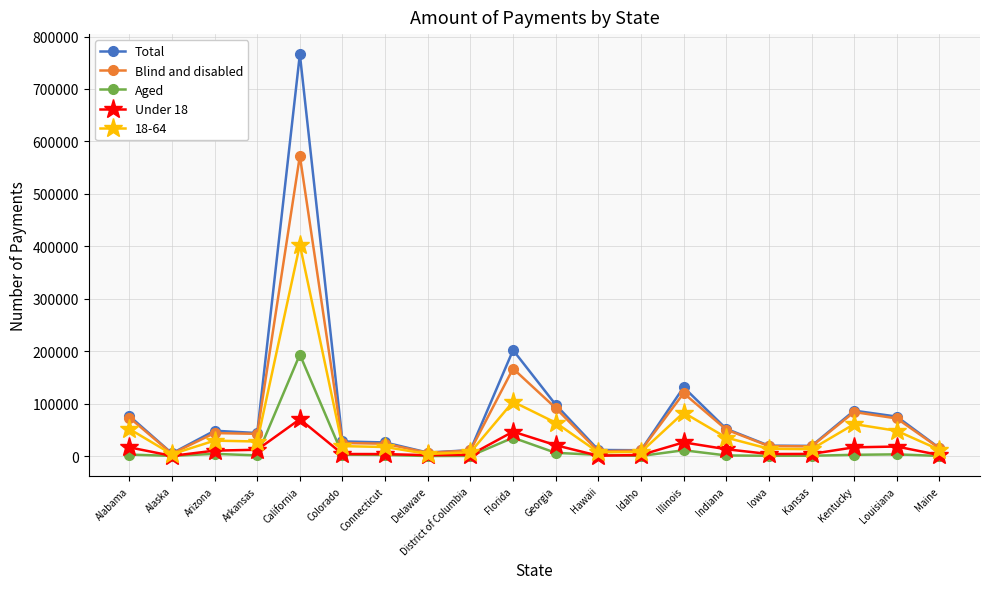

What is the sum of all Total values?

1738860